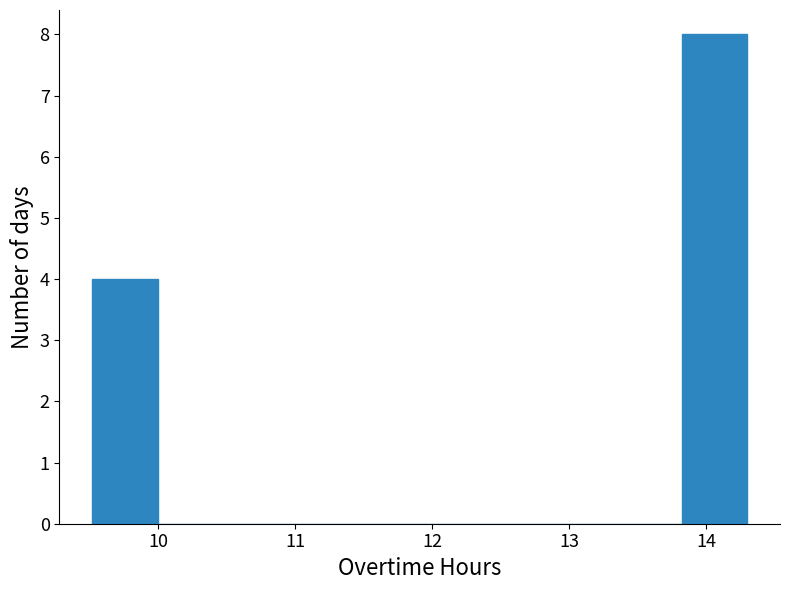

Over which range of the x-axis is the bar tallest?

13.8 to 14.3